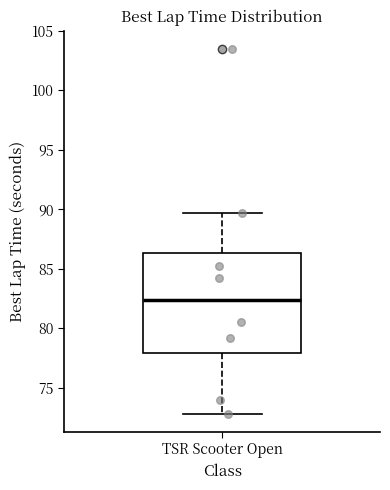

Where is the lower edge of the box for TSR Scooter Open on the y-axis? The values are not printed on the chart, so give them approximately, as read against the axis.

78.0